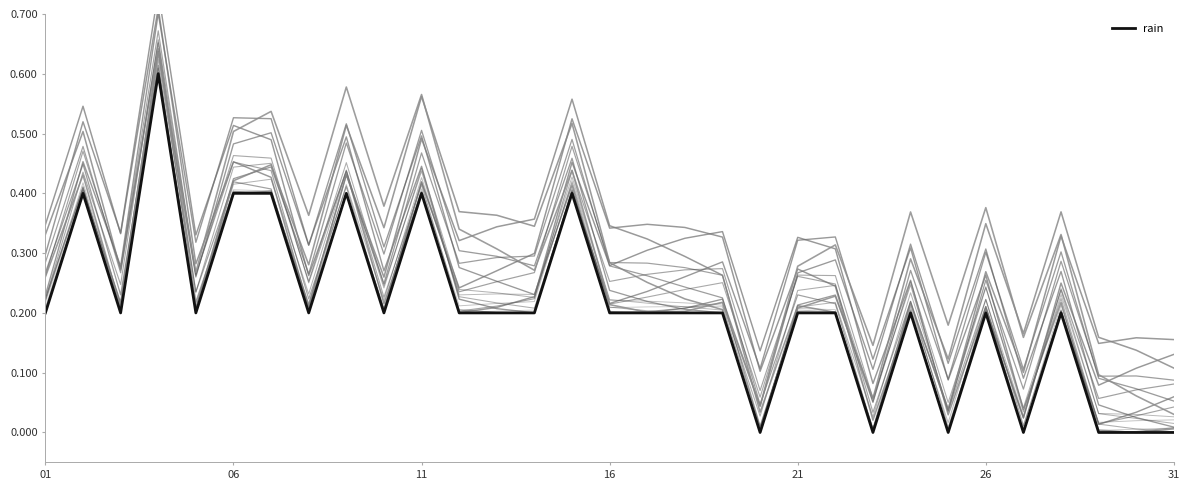

How many rain_0 values are between 0 and 1?

31